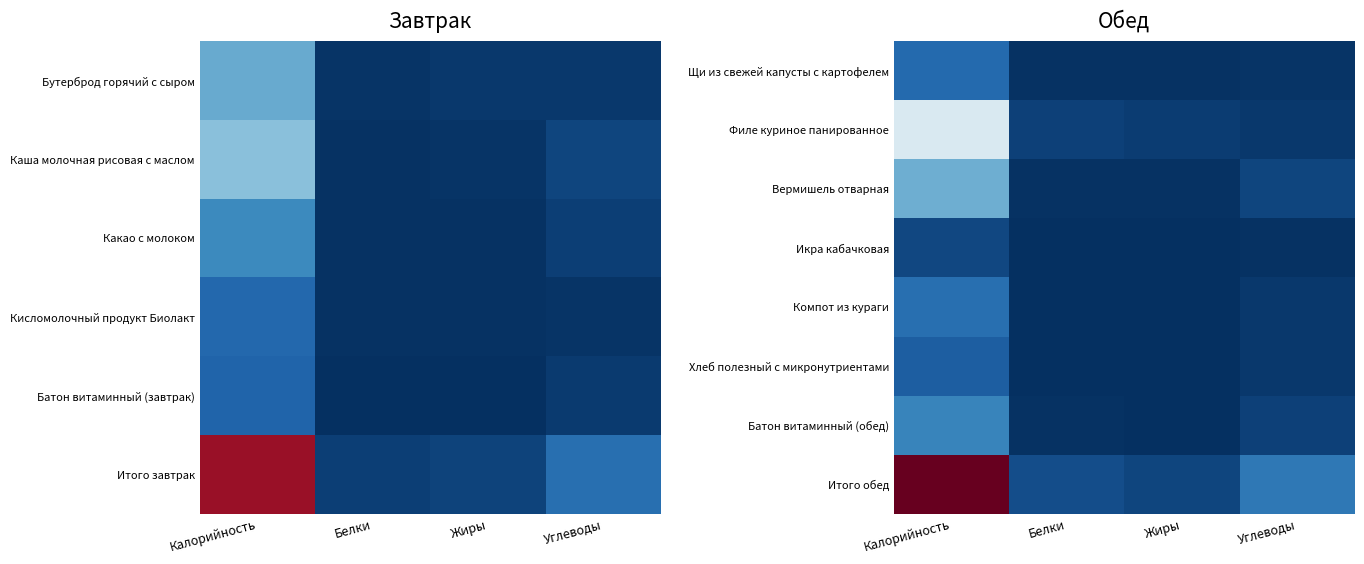

Which has a higher value, Калорийность or Жиры?

Калорийность